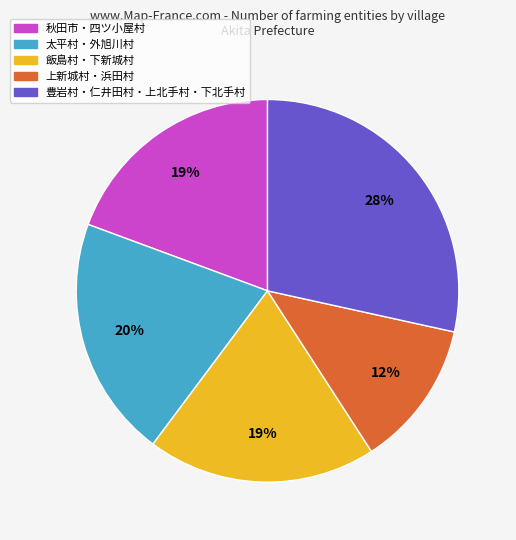

Is there a majority slice in this chart?

No